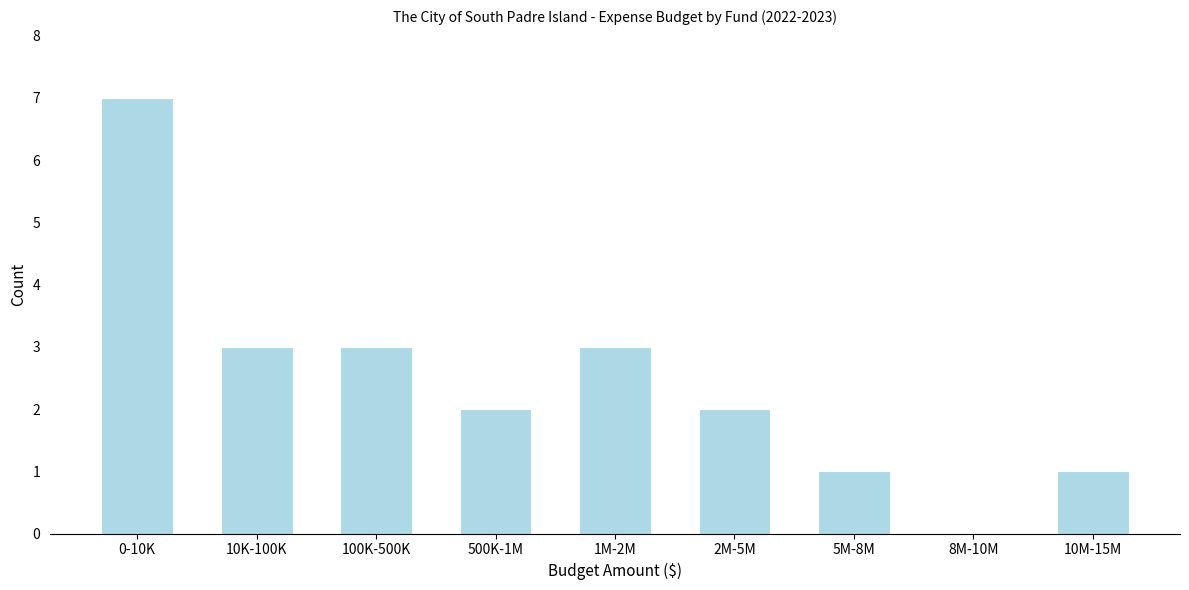

Reading right to left, extract all data points from this chart.

10M-15M=1	8M-10M=0	5M-8M=1	2M-5M=2	1M-2M=3	500K-1M=2	100K-500K=3	10K-100K=3	0-10K=7